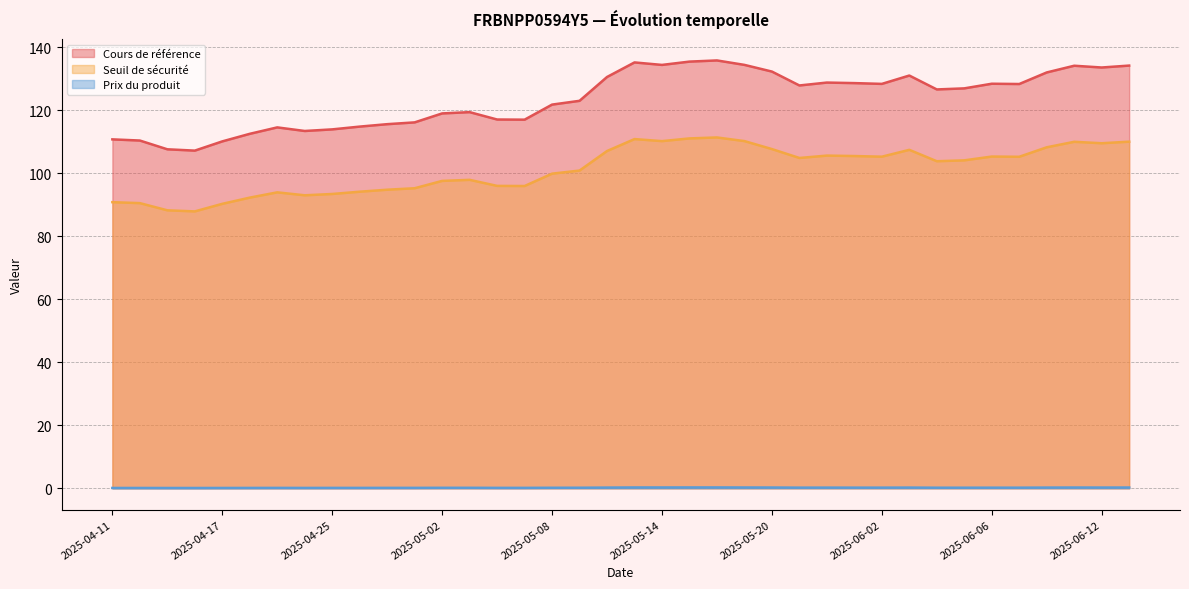

True or false: Prix du produit and Cours de référence cross at least once.

False